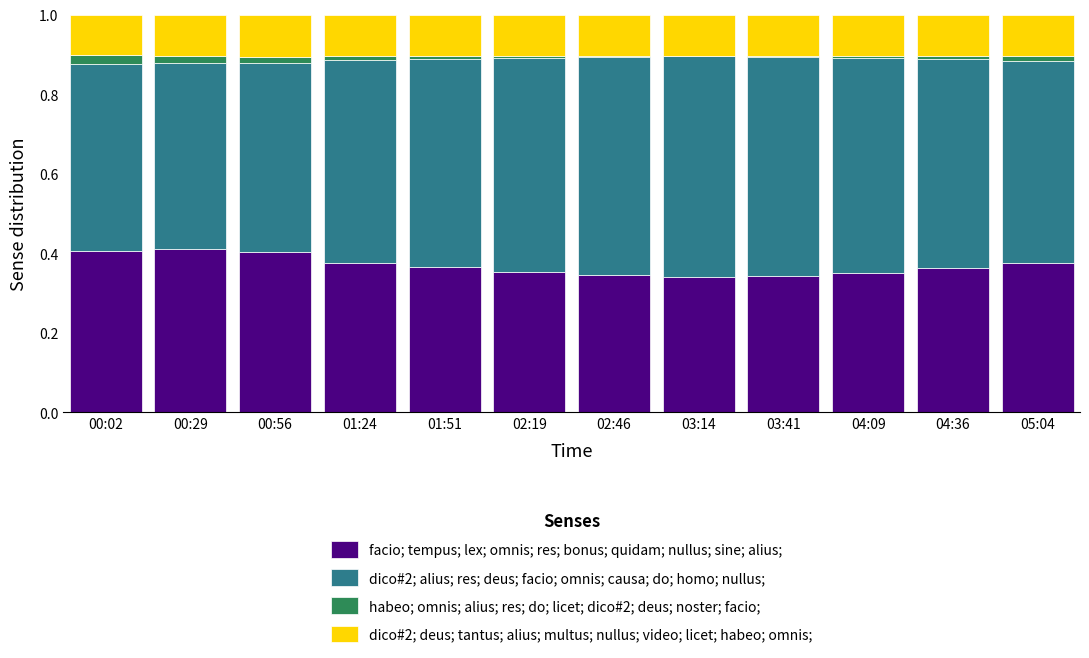

Are the bars horizontal?

No